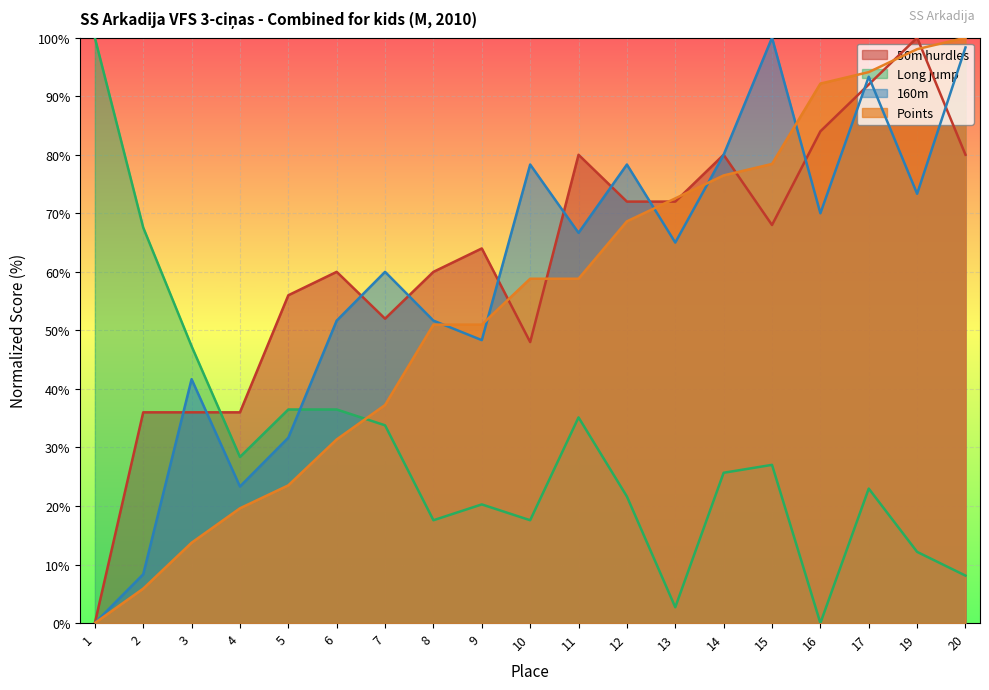

At which label is Long jump closest to 50?

3